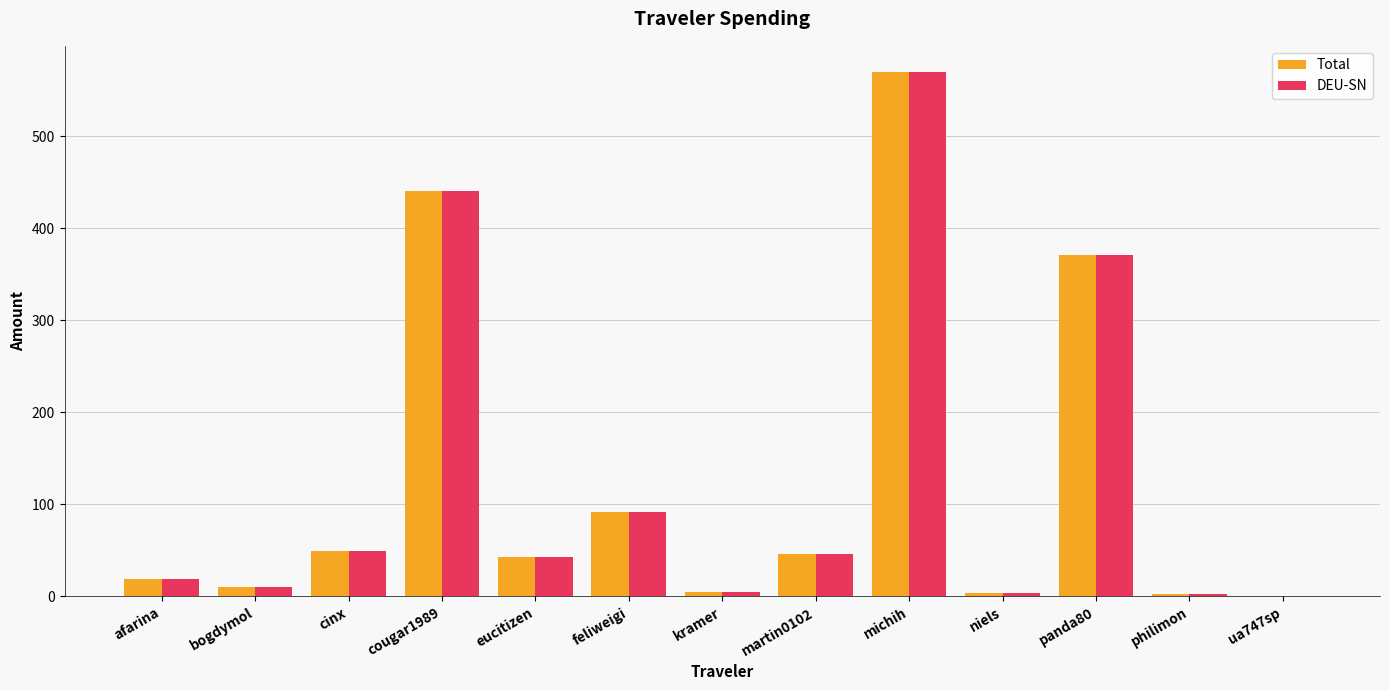

Count the number of data series in this chart.

2